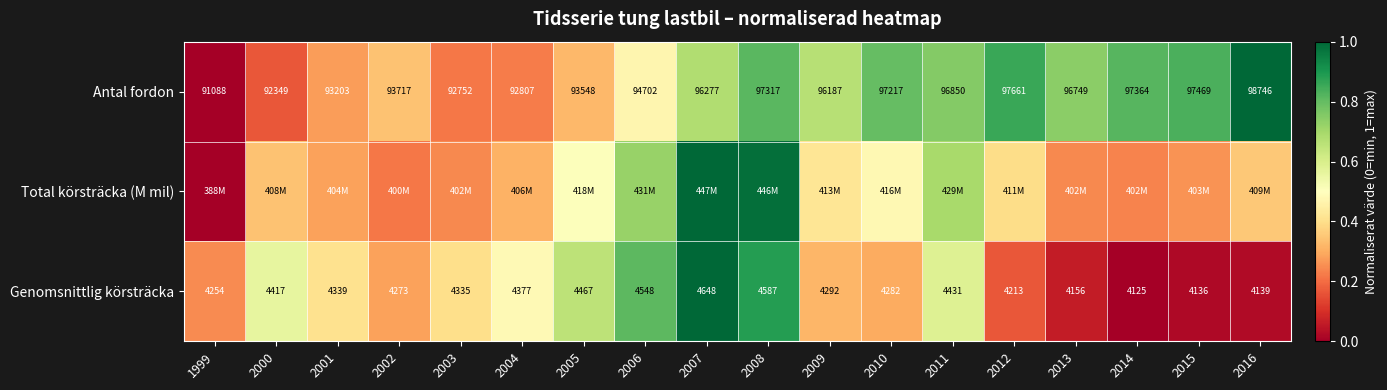

Which series changed the most between 2000 and 2015?

Antal fordon